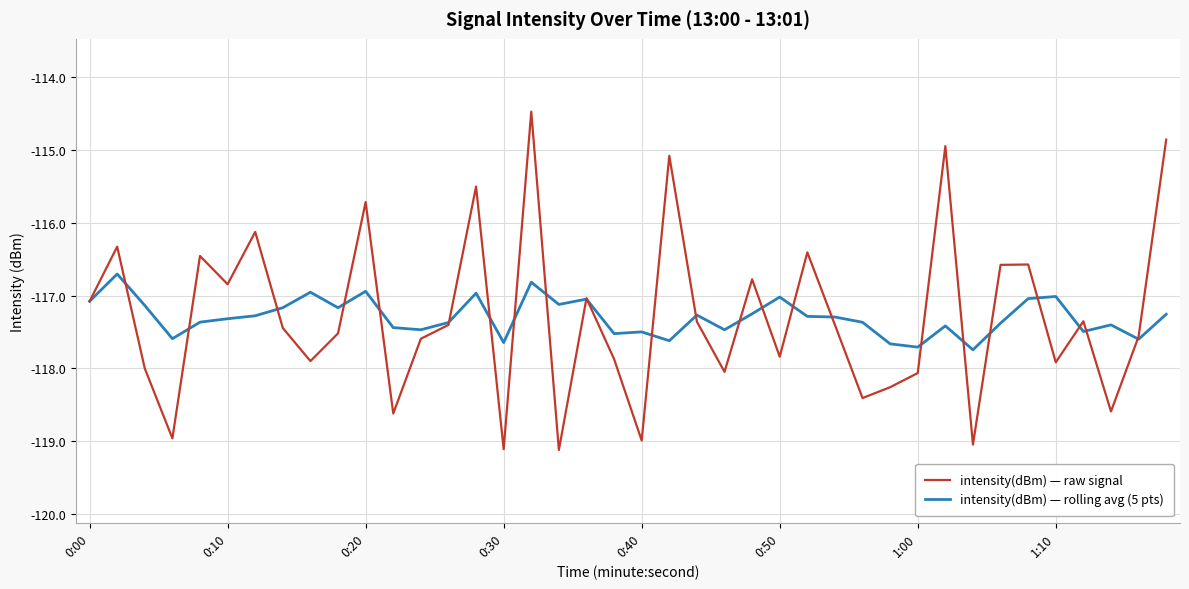

Which series has the widest spread of values?

intensity(dBm) — raw signal